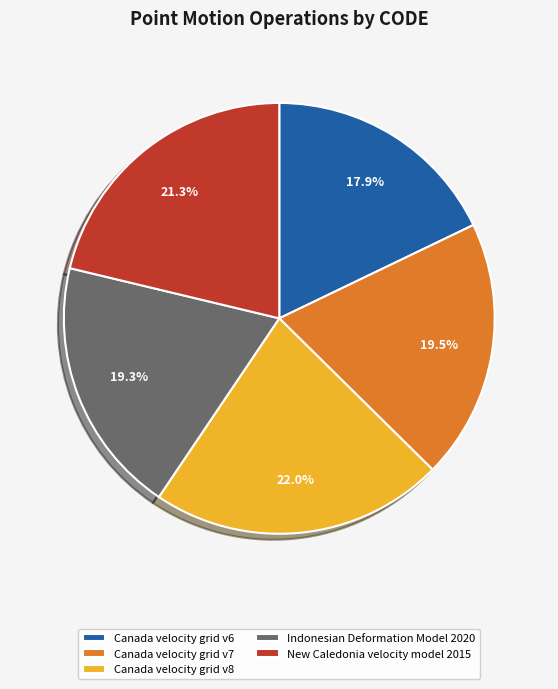

To the nearest percent, what is the combined percentage of Indonesian Deformation Model 2020 and New Caledonia velocity model 2015?

41%